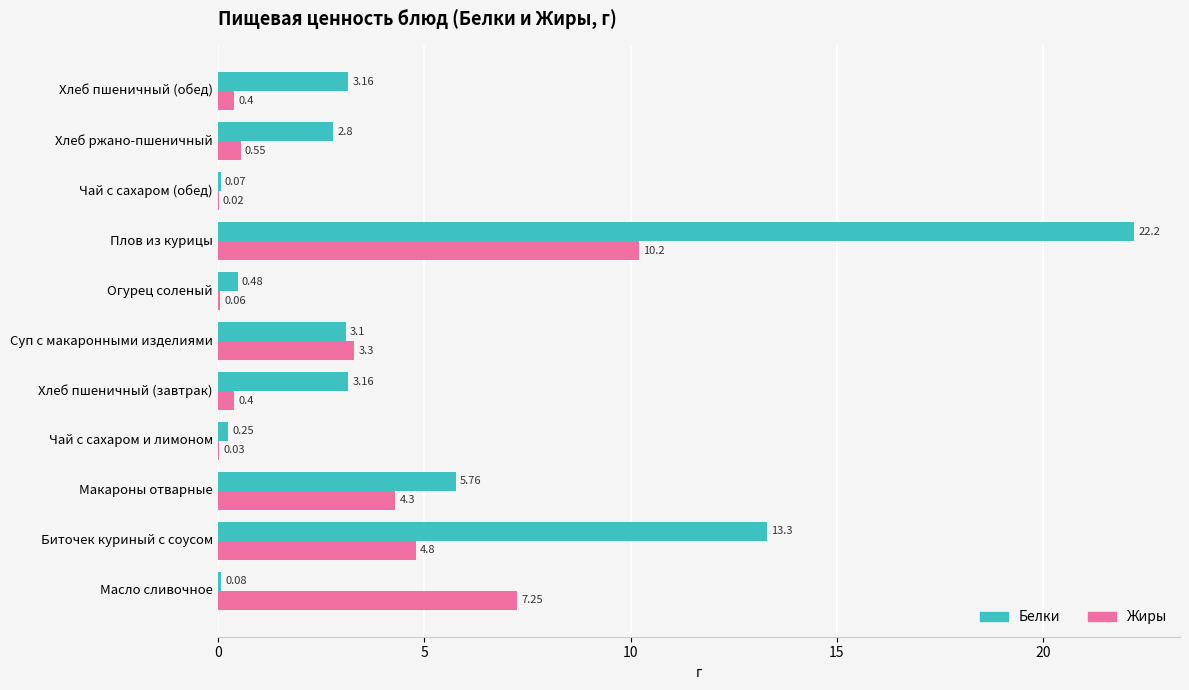

What are all the series names shown in the legend?

Белки, Жиры